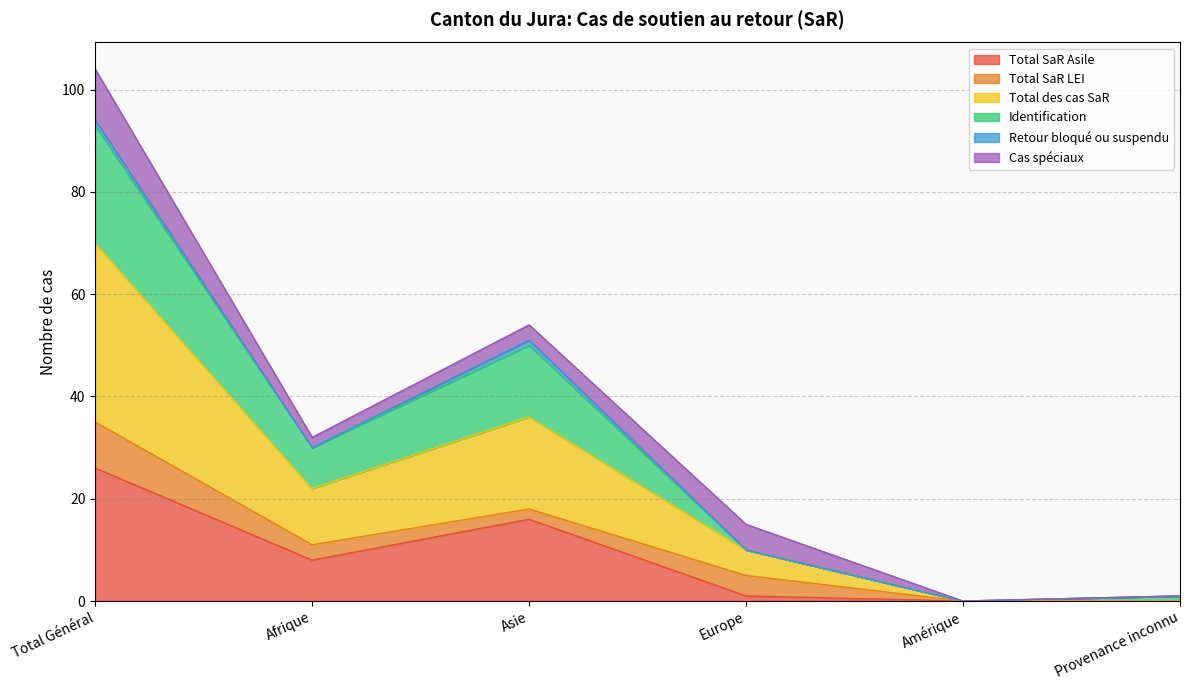

The value of Total SaR Asile at Amérique is 0. True or false?

True